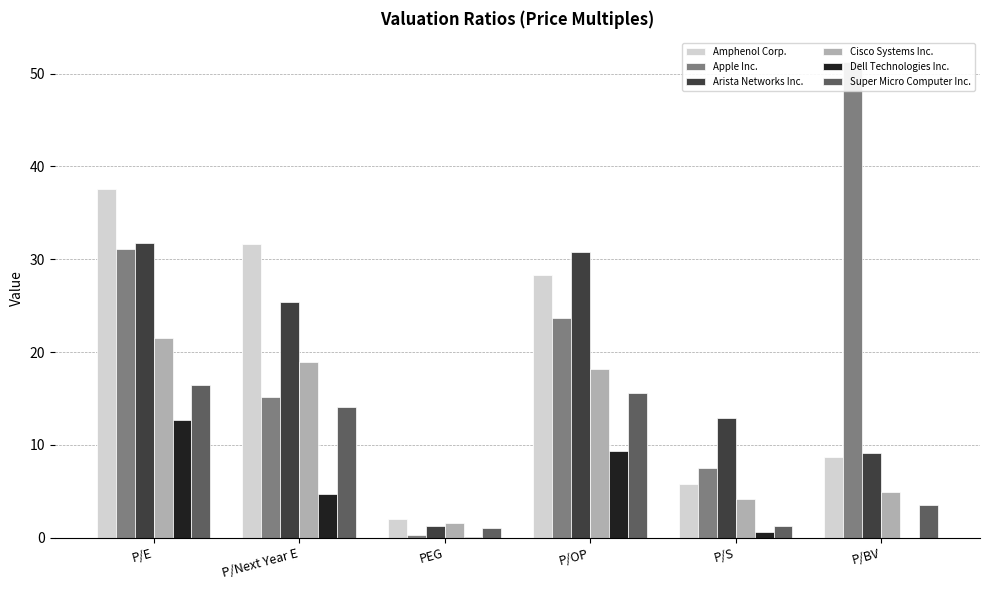

At P/E, list the series in order from largest to smallest.

Amphenol Corp., Arista Networks Inc., Apple Inc., Cisco Systems Inc., Super Micro Computer Inc., Dell Technologies Inc.